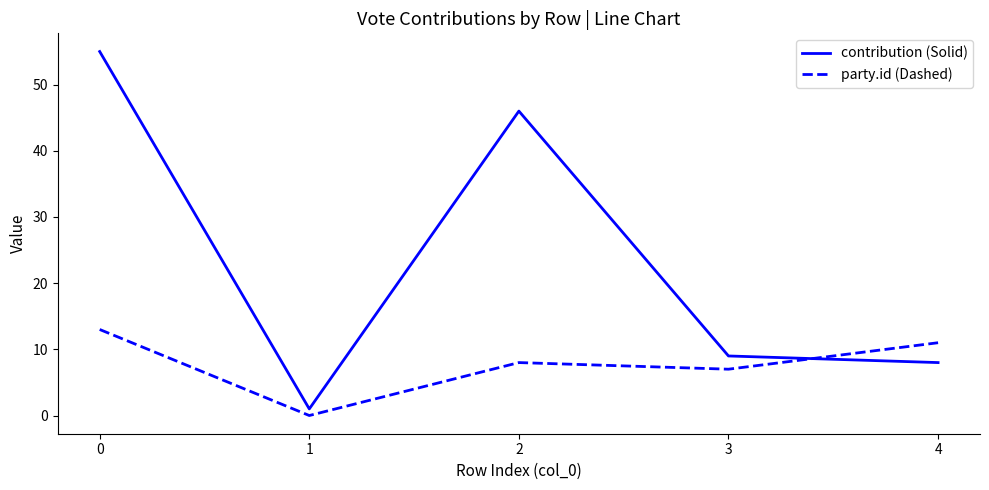

Is it true that contribution (Solid) equals 2 at 3?

False